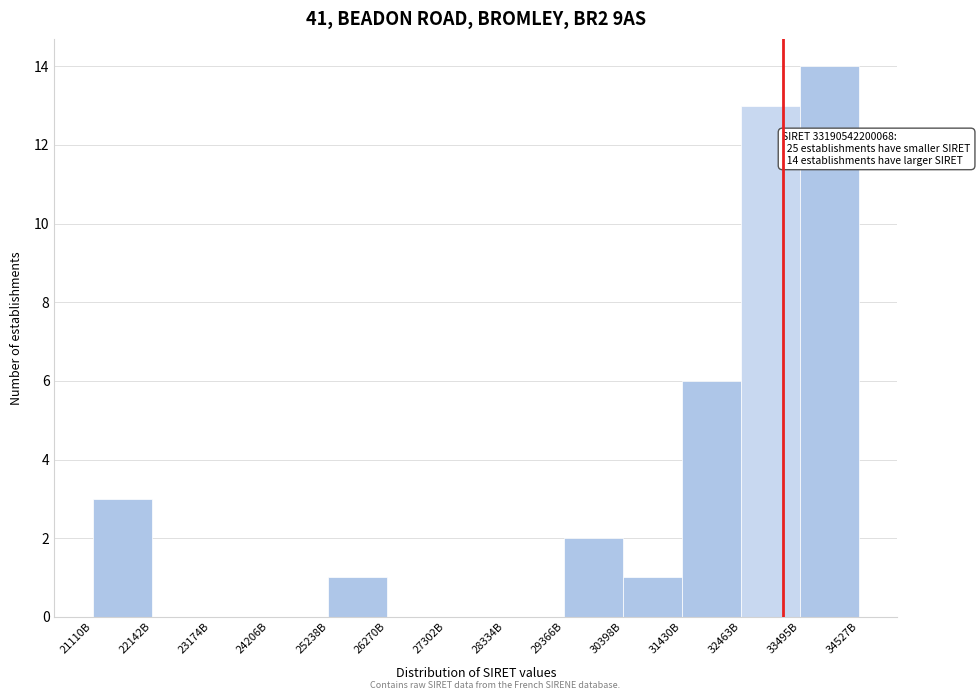

Reading left to right, extract all data points from this chart.

21110B=3	22142B=0	23174B=0	24206B=0	25238B=1	26270B=0	27302B=0	28334B=0	29366B=2	30398B=1	31430B=6	32463B=13	33495B=14